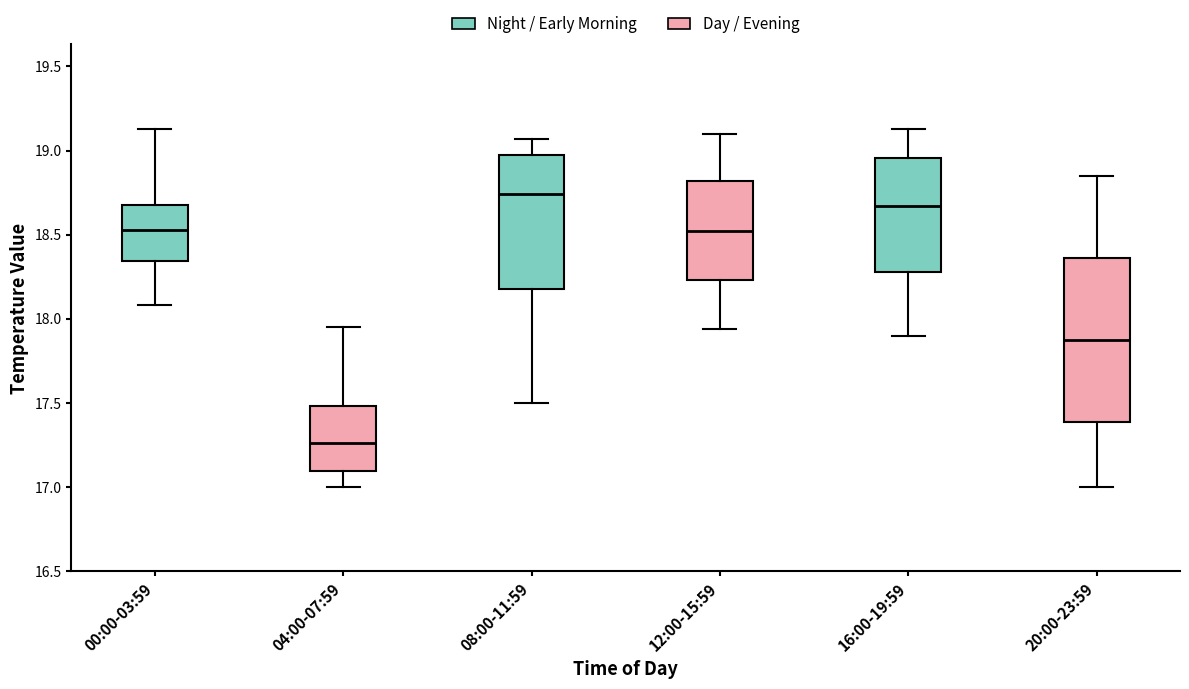

Which box's median line is the lowest?

04:00-07:59